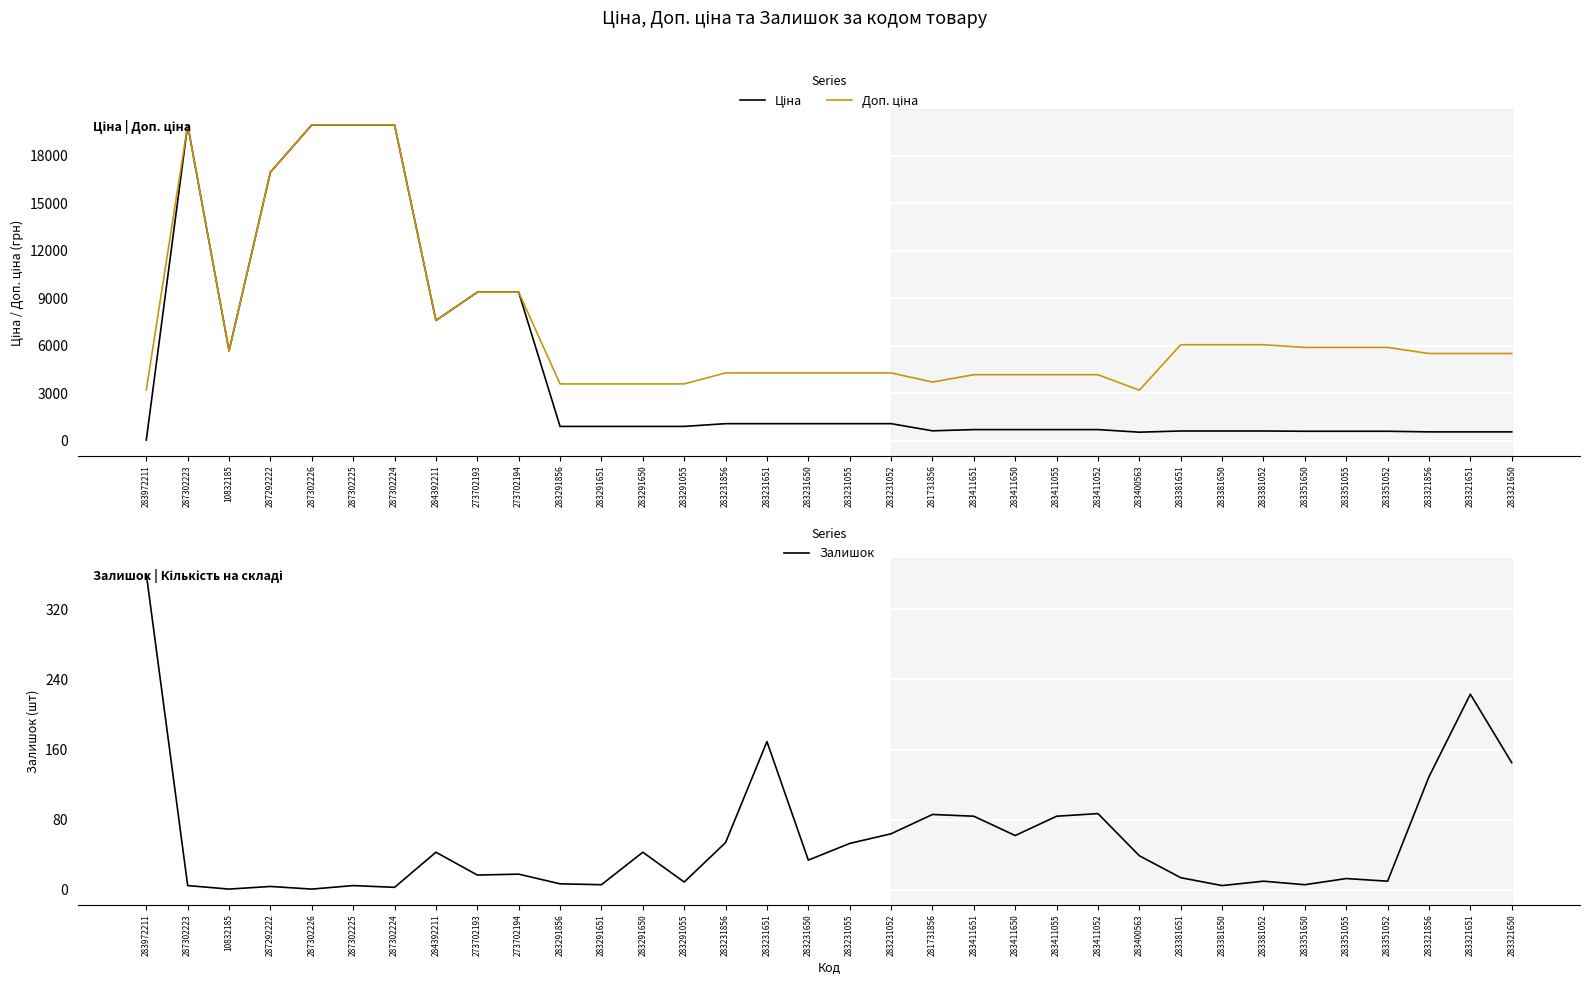

What is the highest value of the Залишок series?

360